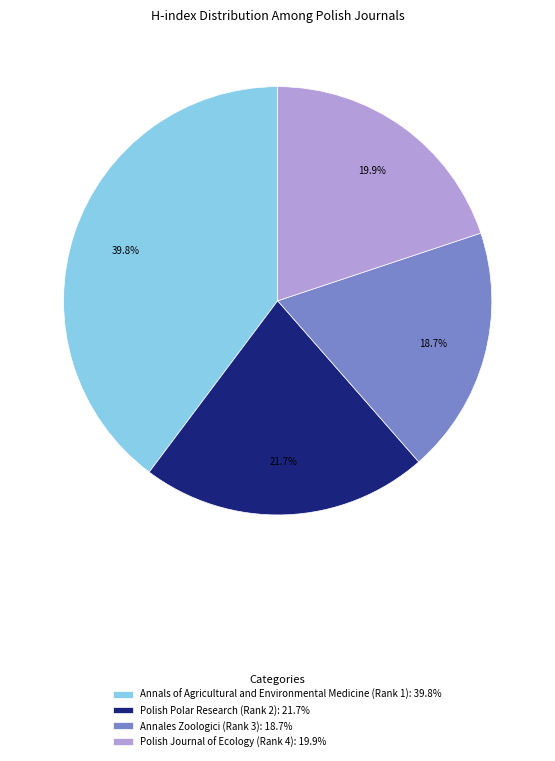

How many slices are in this pie chart?

4